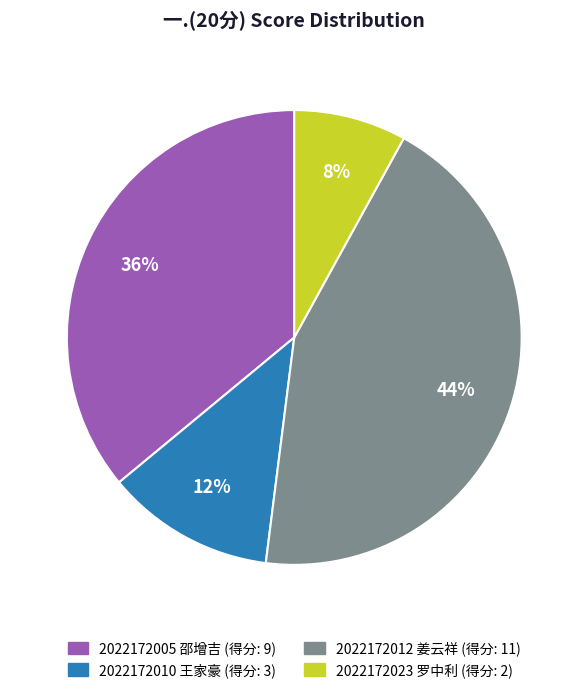

To the nearest percent, what is the difference between the largest and smallest slice percentages?

36%